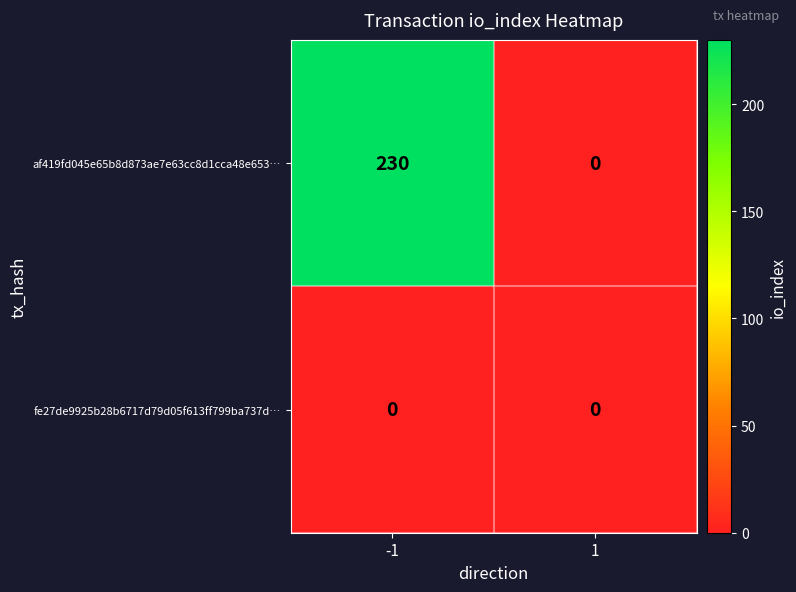

Reading right to left, extract all data points from this chart.

af419fd045e65b8d873ae7e63cc8d1cca48e653…: 1=0	-1=230
fe27de9925b28b6717d79d05f613ff799ba737d…: 1=0	-1=0